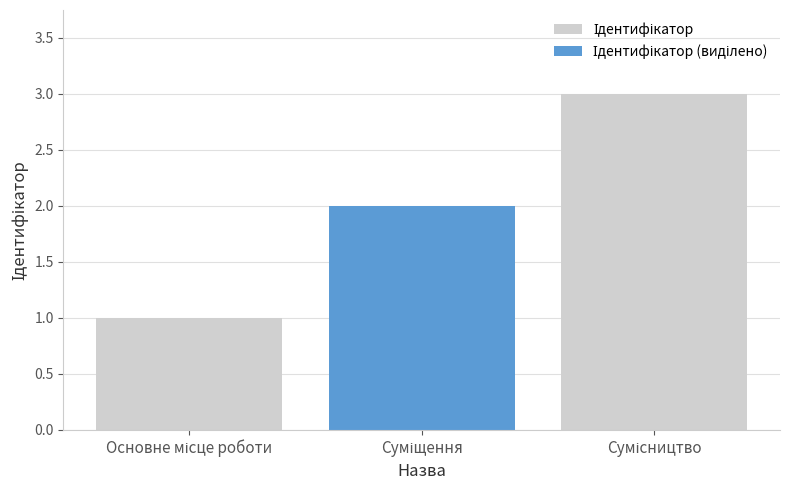

Between Основне місце роботи and Суміщення, which is larger?

Суміщення